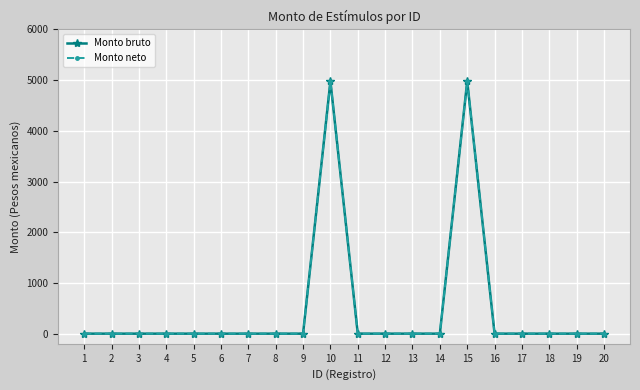

At which category is the sum across all series the highest?

10